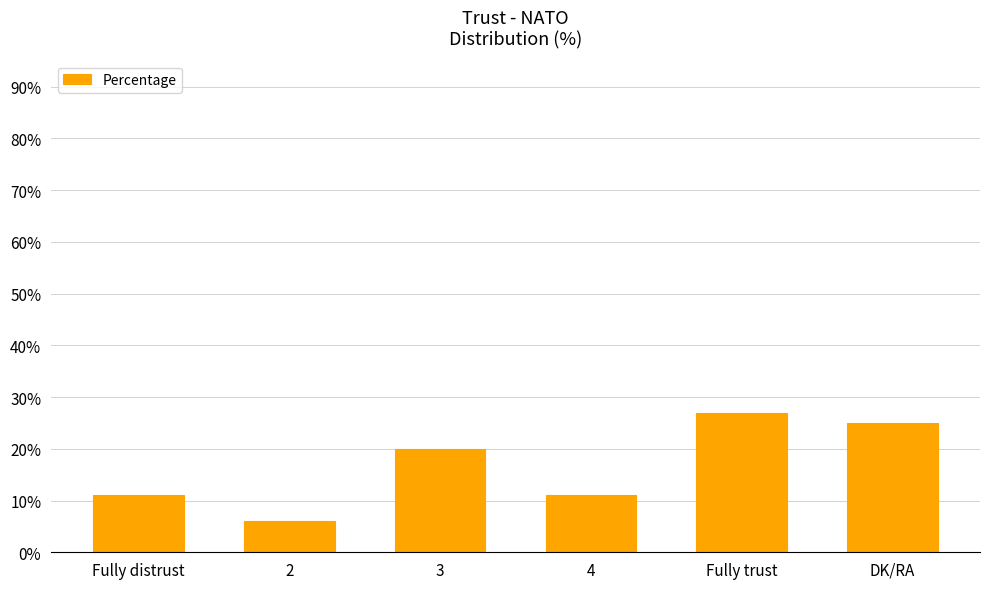

The chart shows a value of 6 at 2. True or false?

True